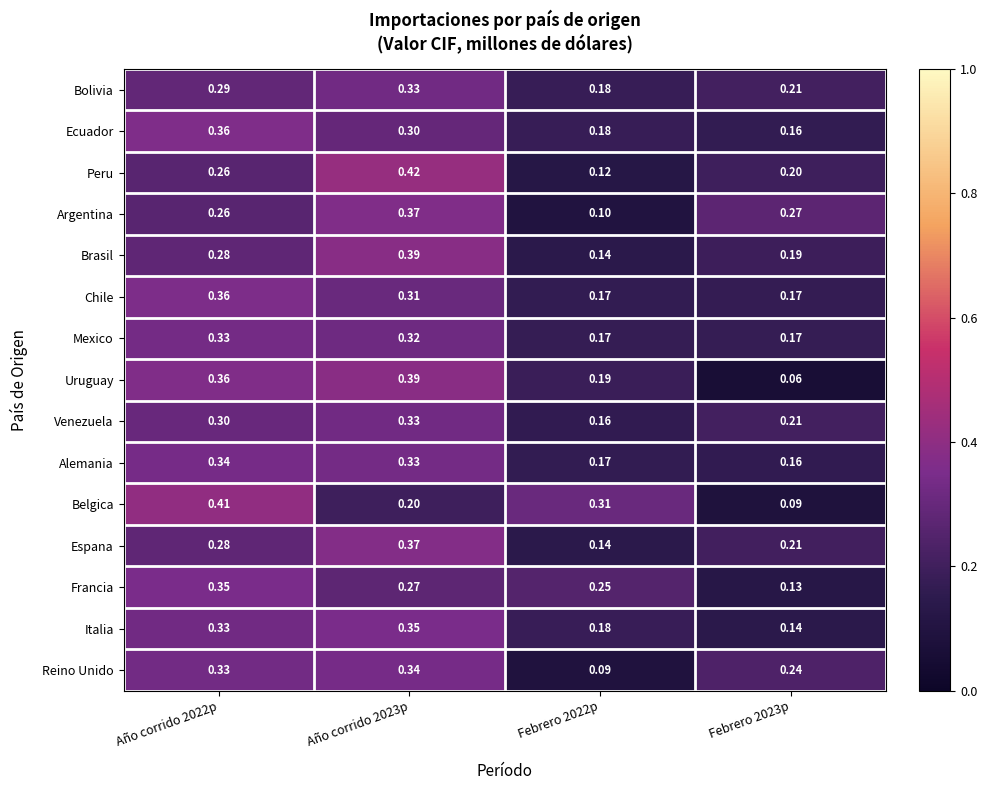

Between Año corrido 2022p and Año corrido 2023p, which series saw the biggest shift?

Belgica